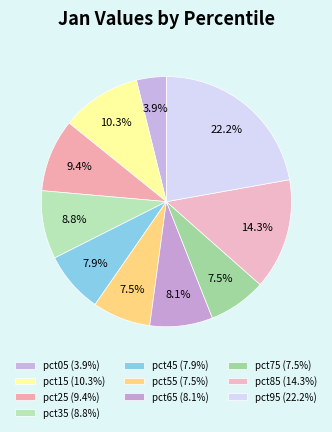

The pct65 slice represents 8% of the pie. True or false?

True